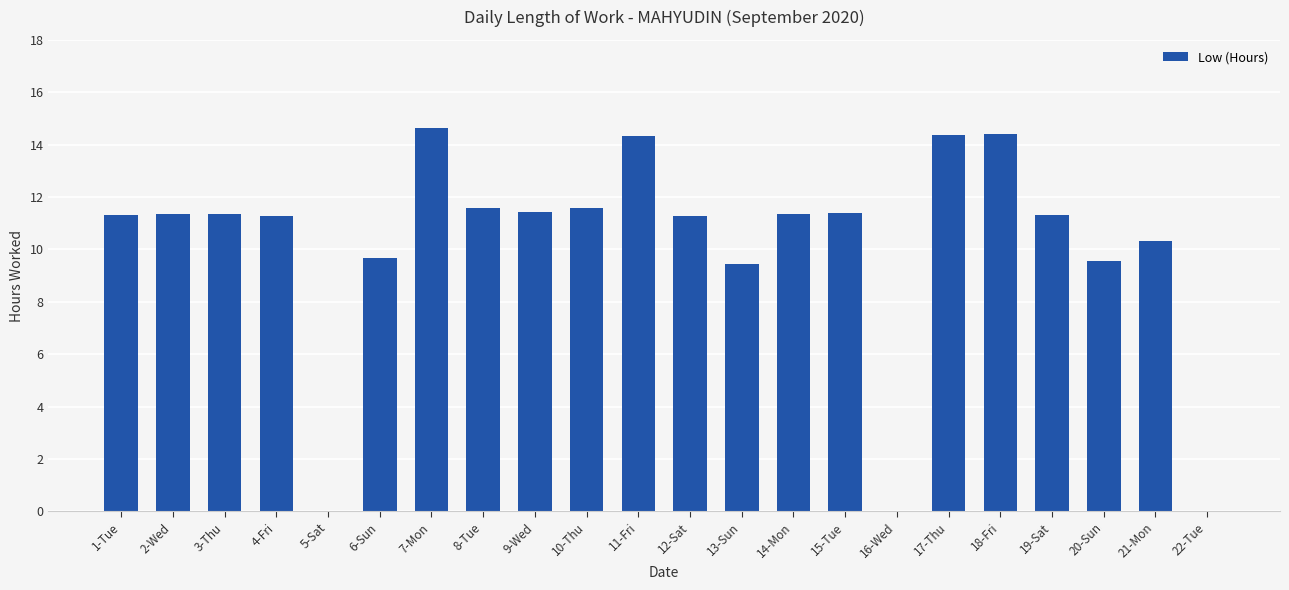

Where does the data first go above 11?

1-Tue